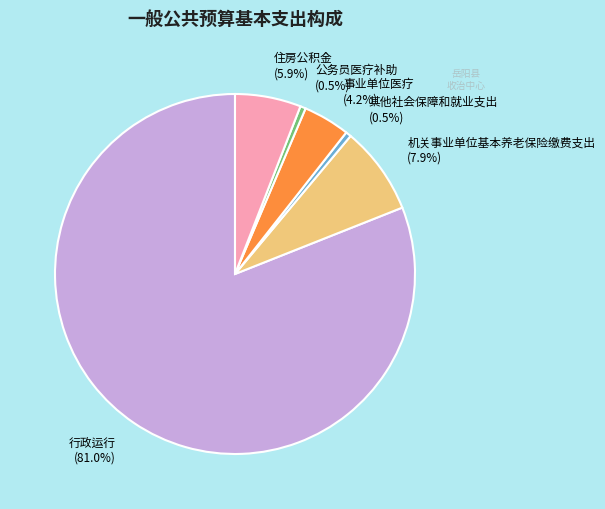

To the nearest percent, what is the combined percentage of 行政运行 and 其他社会保障和就业支出?

82%